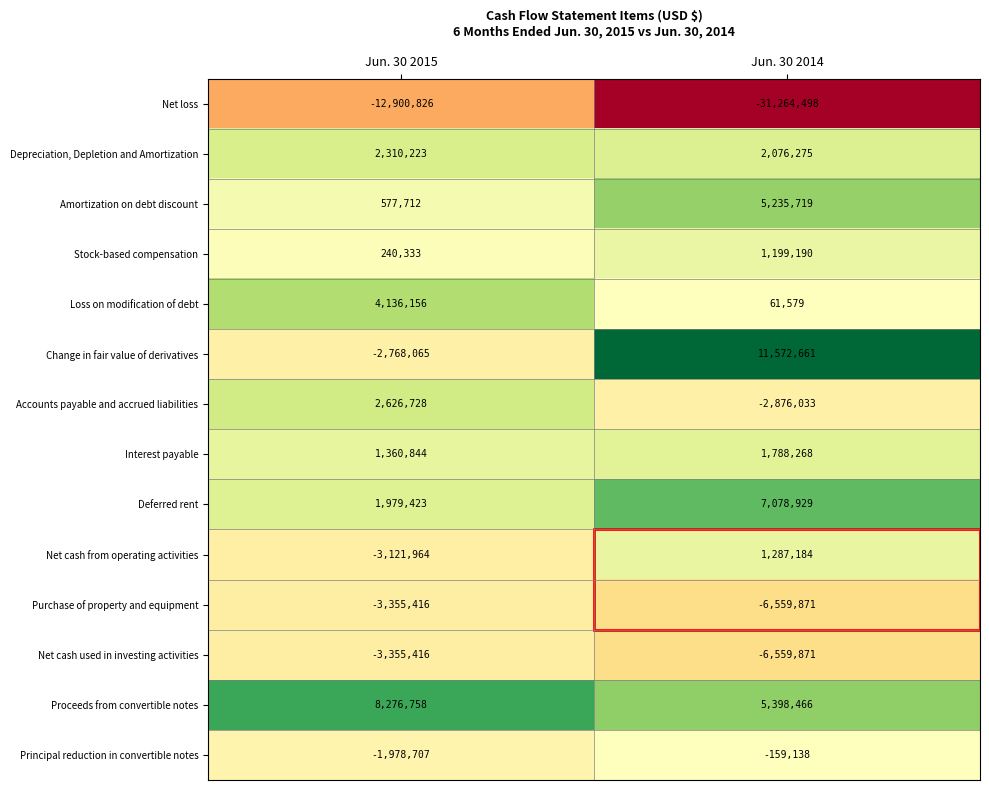

Which series has the largest total across all categories?

Proceeds from convertible notes